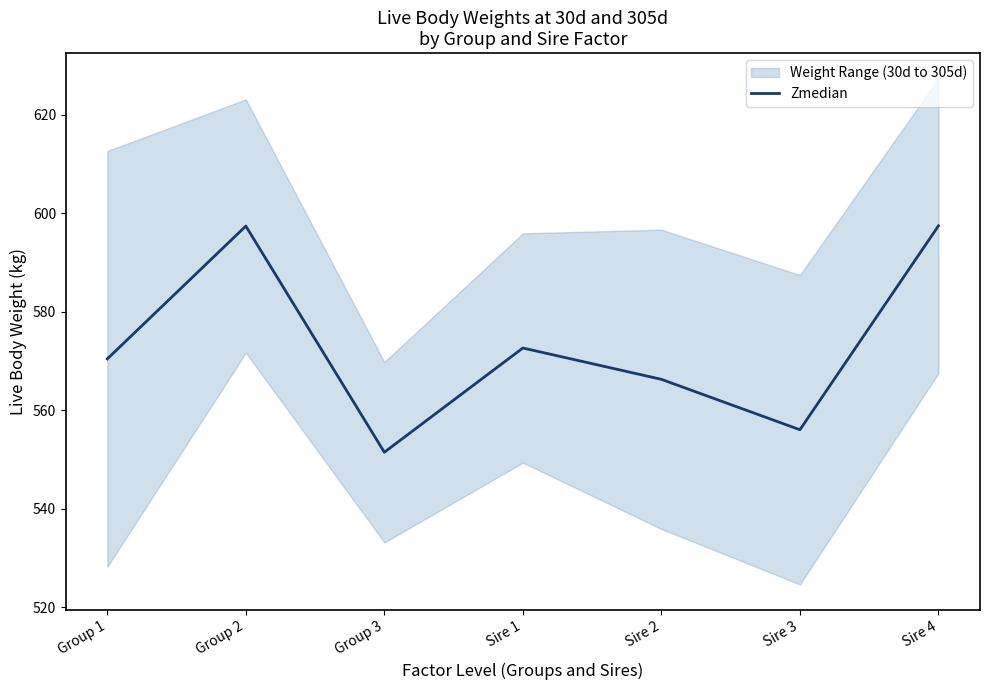

True or false: there are more than 0 points higher than both neighbors.

True